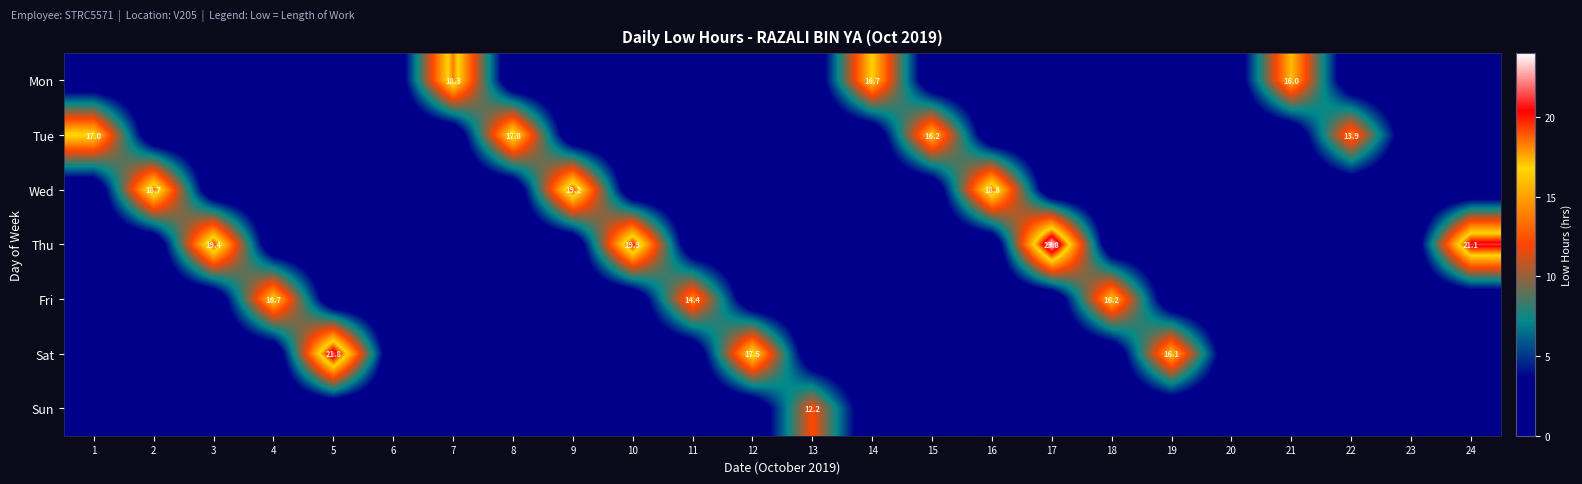

How many series are shown in this chart?

7